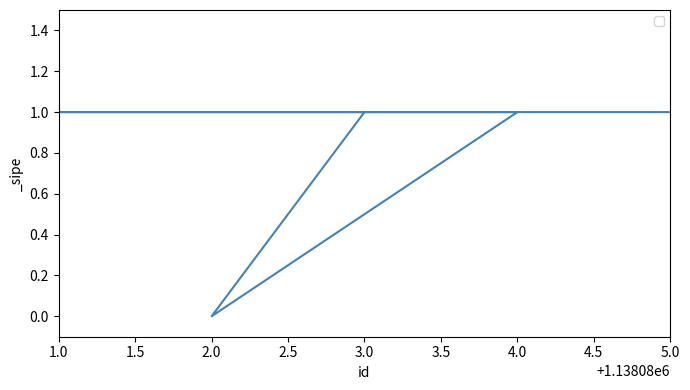

How many categories are shown in the chart?

5